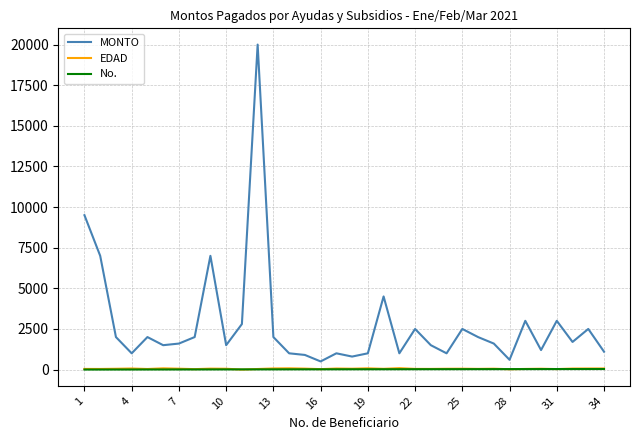

True or false: EDAD and MONTO cross at least once.

False